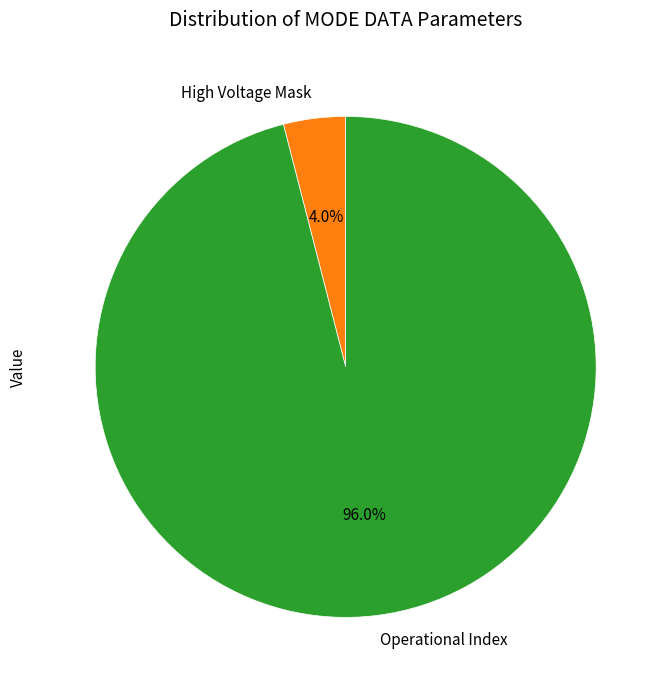

Rank the categories by value from lowest to highest.

High Voltage Mask, Operational Index